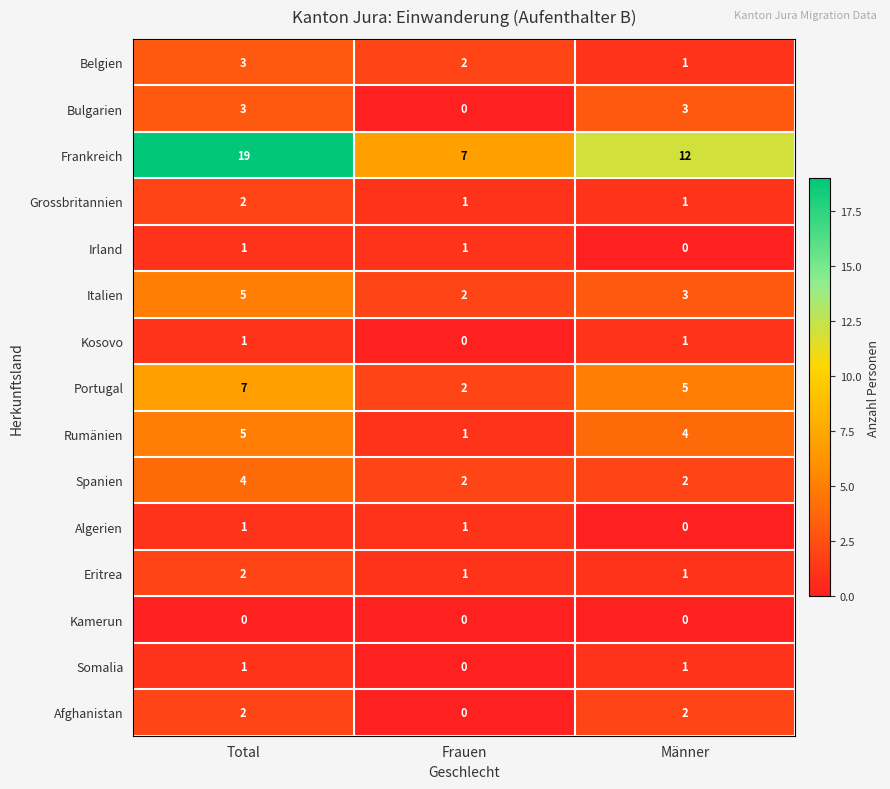

The Portugal series shows 3 at Total. True or false?

False